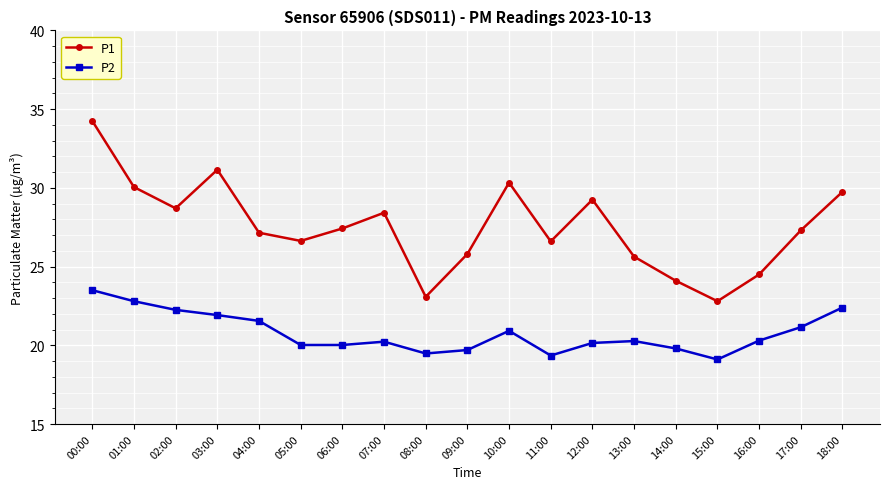

The value of P2 at 06:00 is 13.8. True or false?

False